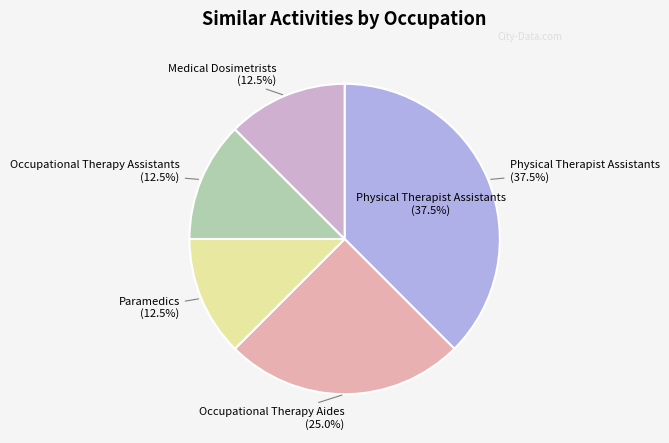

Combined, what portion of the pie is Occupational Therapy Assistants and Paramedics?

25.0%